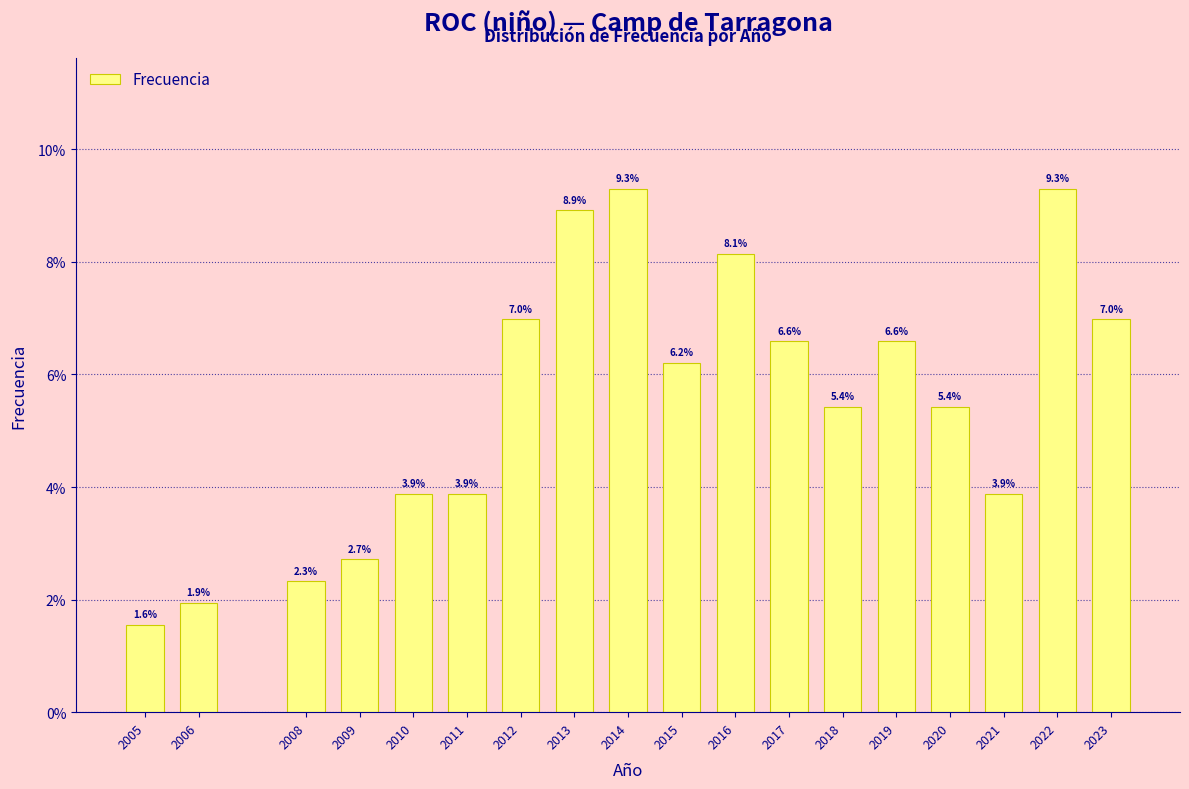

Does the chart contain any negative values?

No